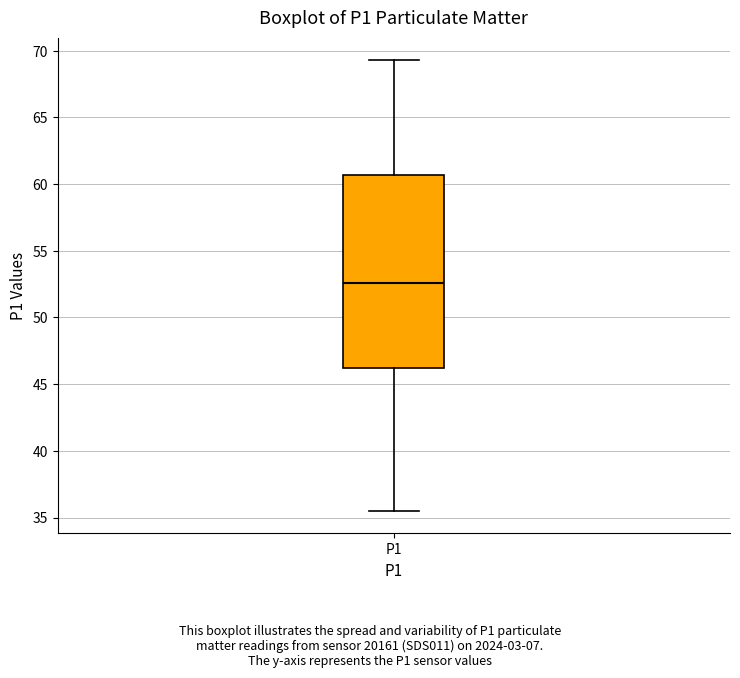

Read this box plot against the y-axis: the position of the median line, the range covered by the box, and the ends of both whiskers. The values are not printed on the chart, so give them approximately, as read against the axis.

median 52.5, box 46.5 to 60.5, whiskers 35.5 to 69.5